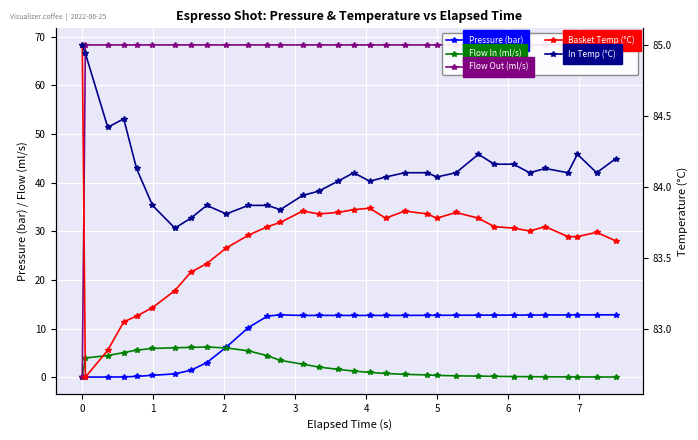

Is it true that Pressure (bar) equals 19.9 at 29?

False